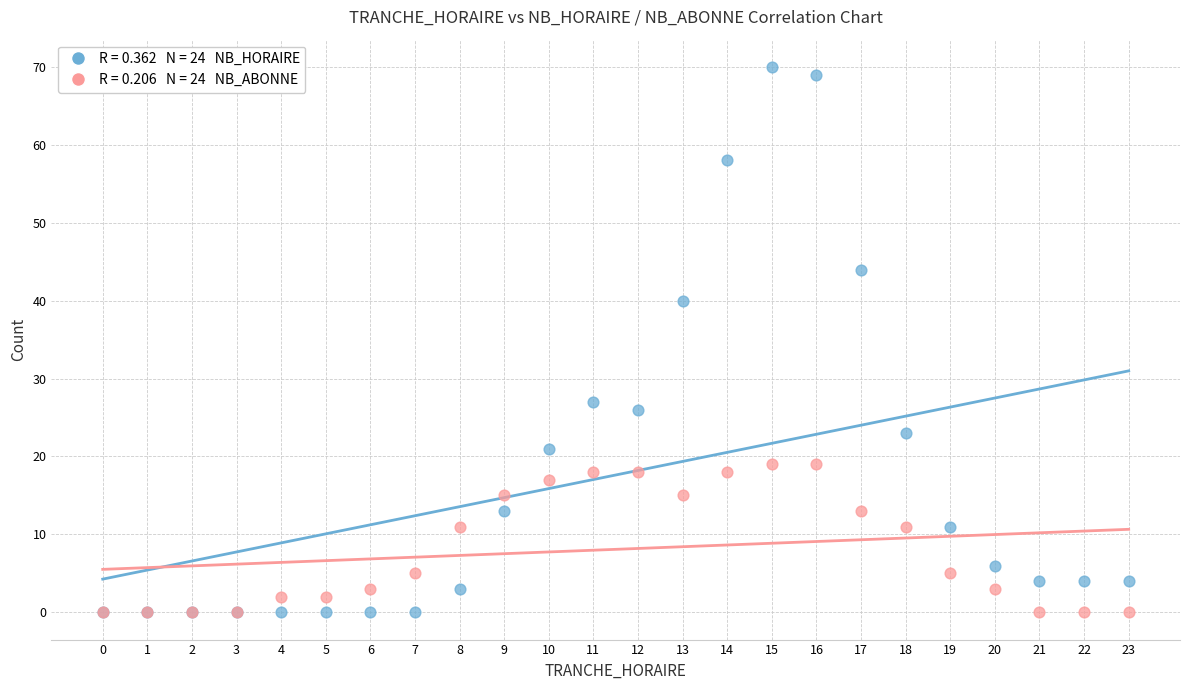

Across all series, what Y value is closest to 35?

40